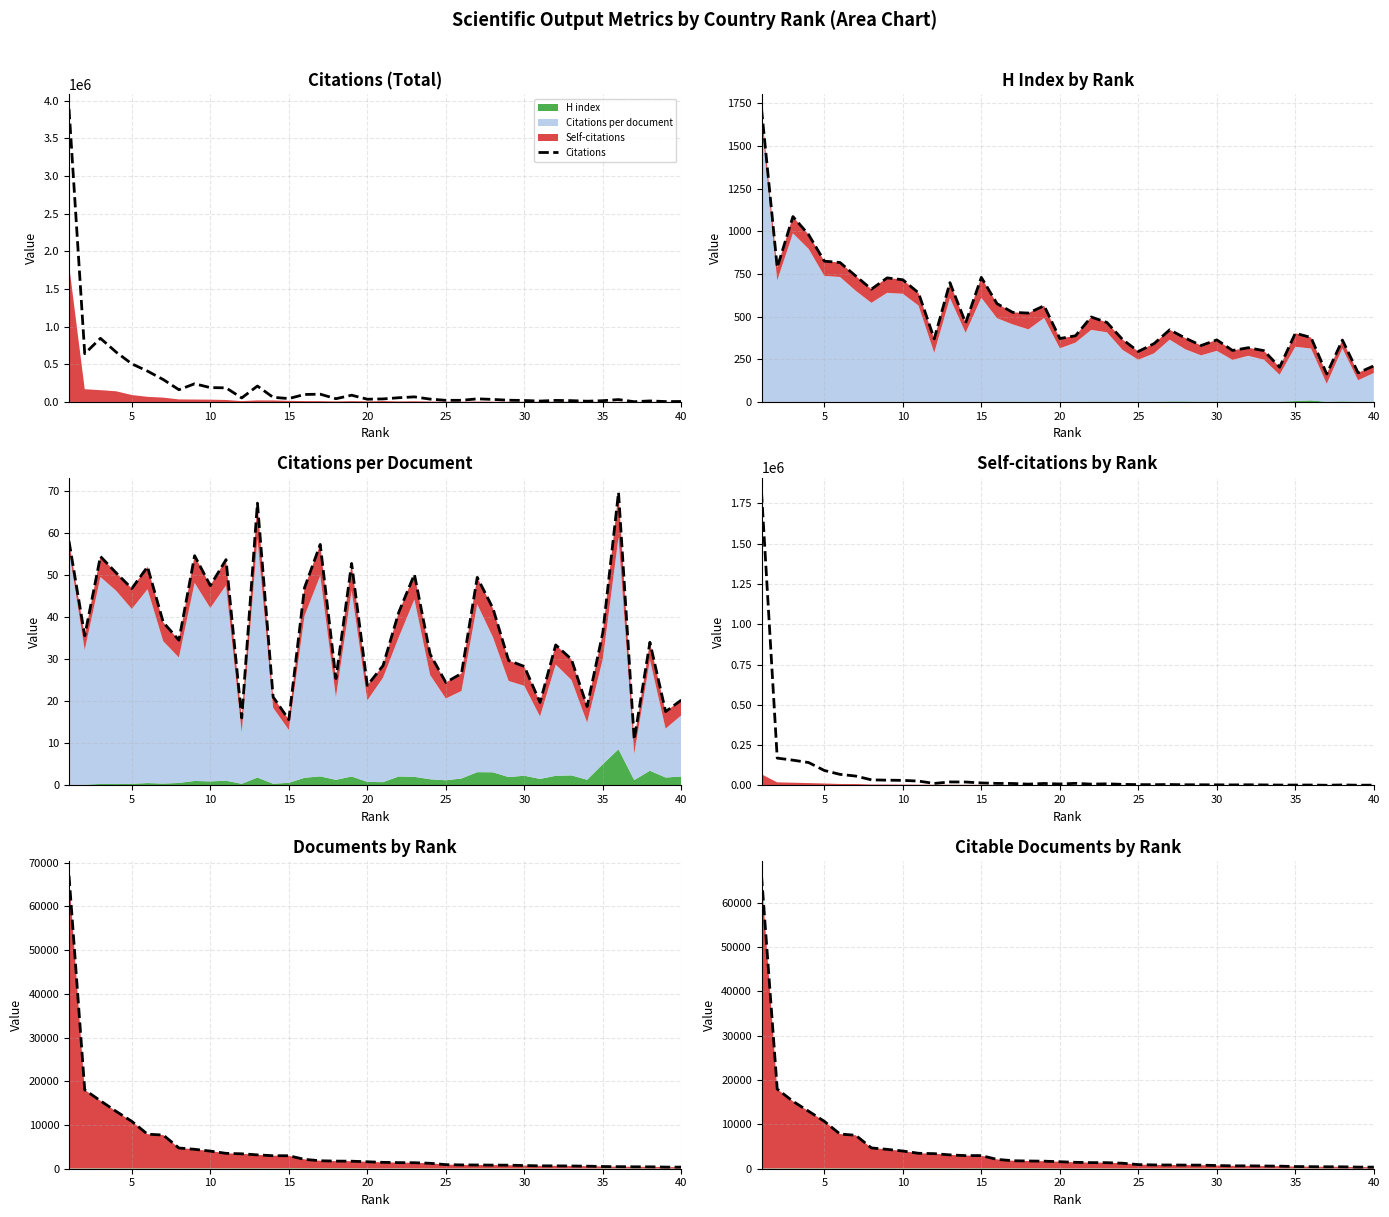

Does the chart display data point markers on the line(s)?

No